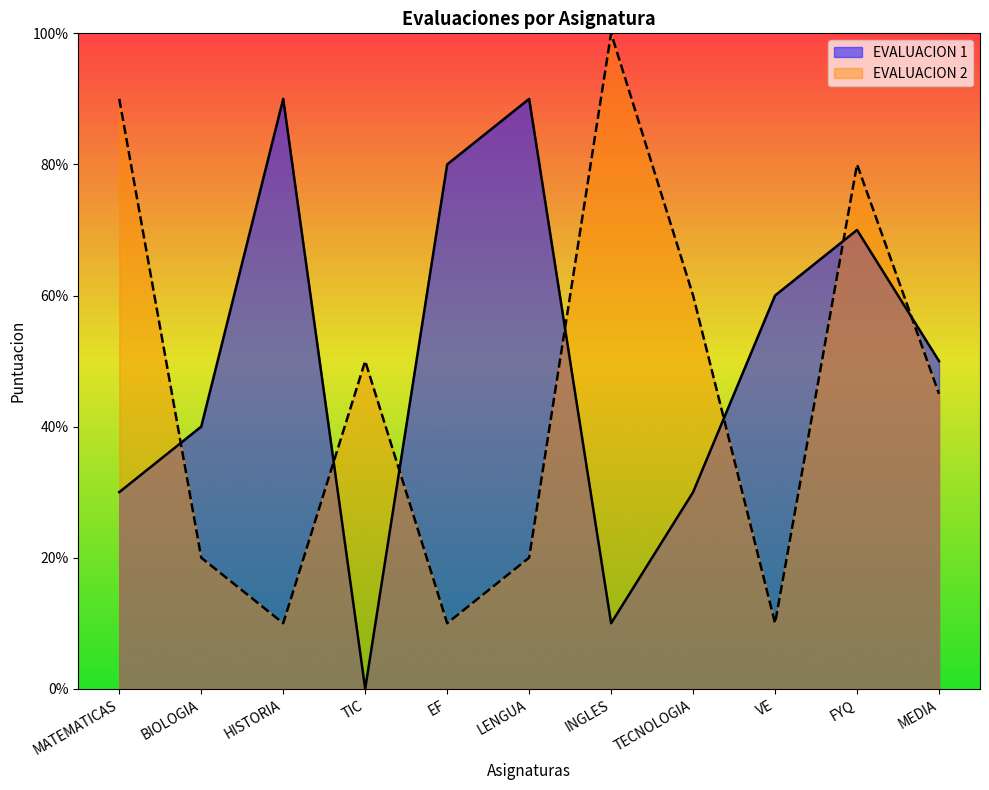

How many interior local valleys does the EVALUACION 1 series have?

2